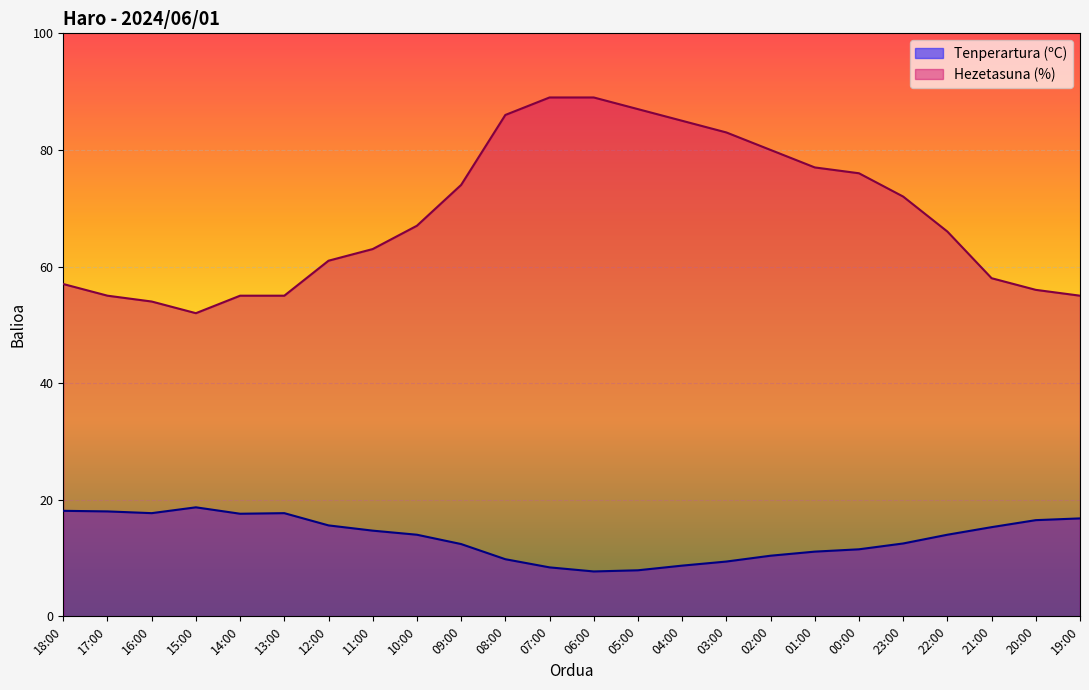

The value of Hezetasuna (%) at 23:00 is 72.0. True or false?

True